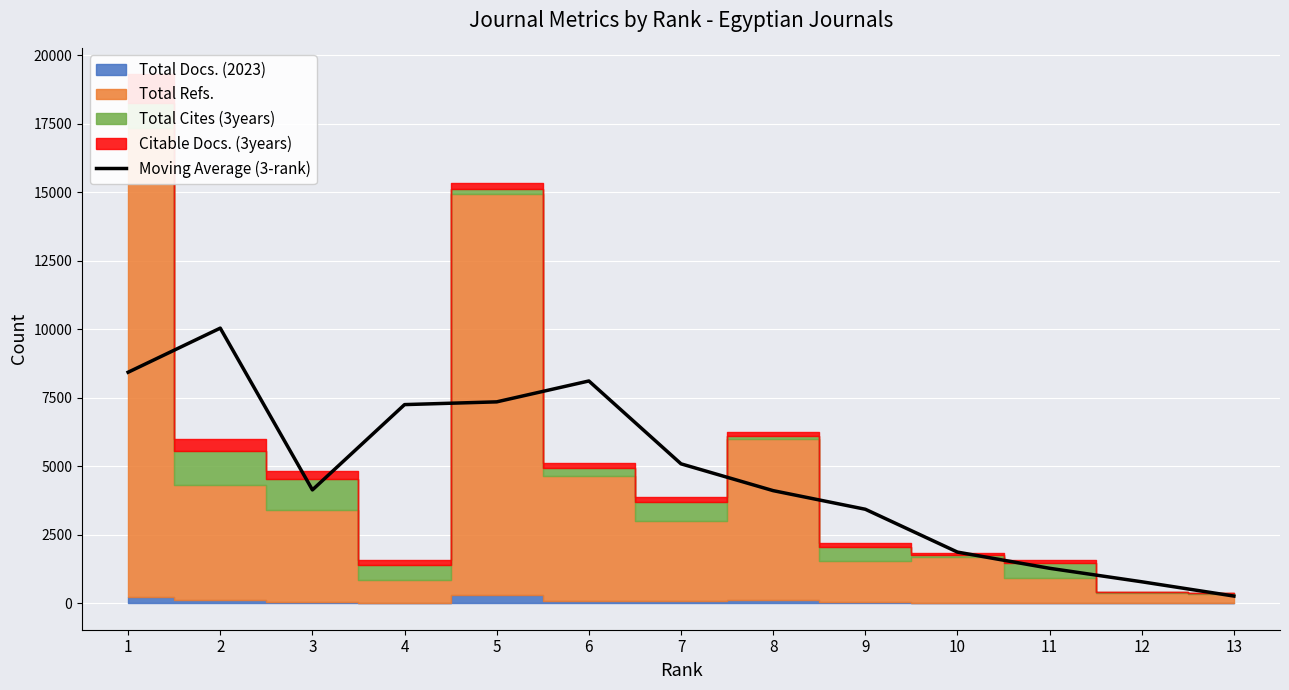

What is the ratio of the value at 7 to the value at 10?

2.7